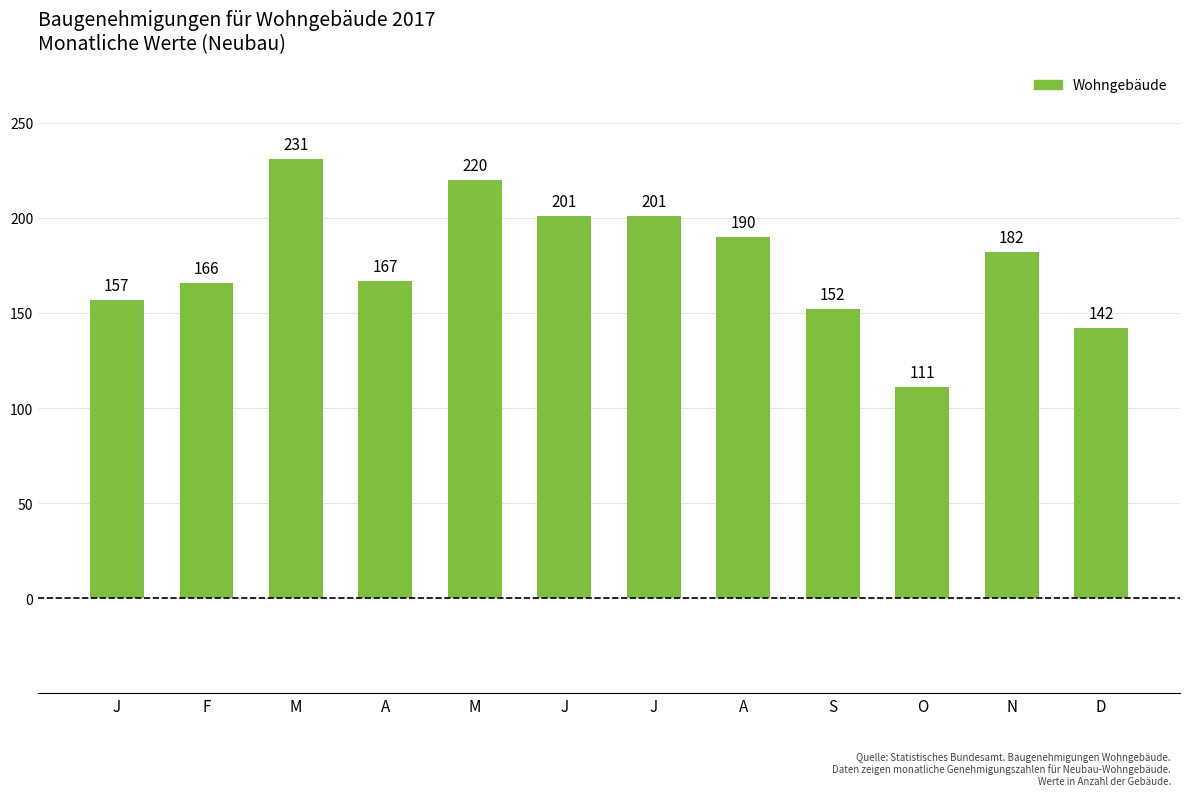

What is the average value?

177